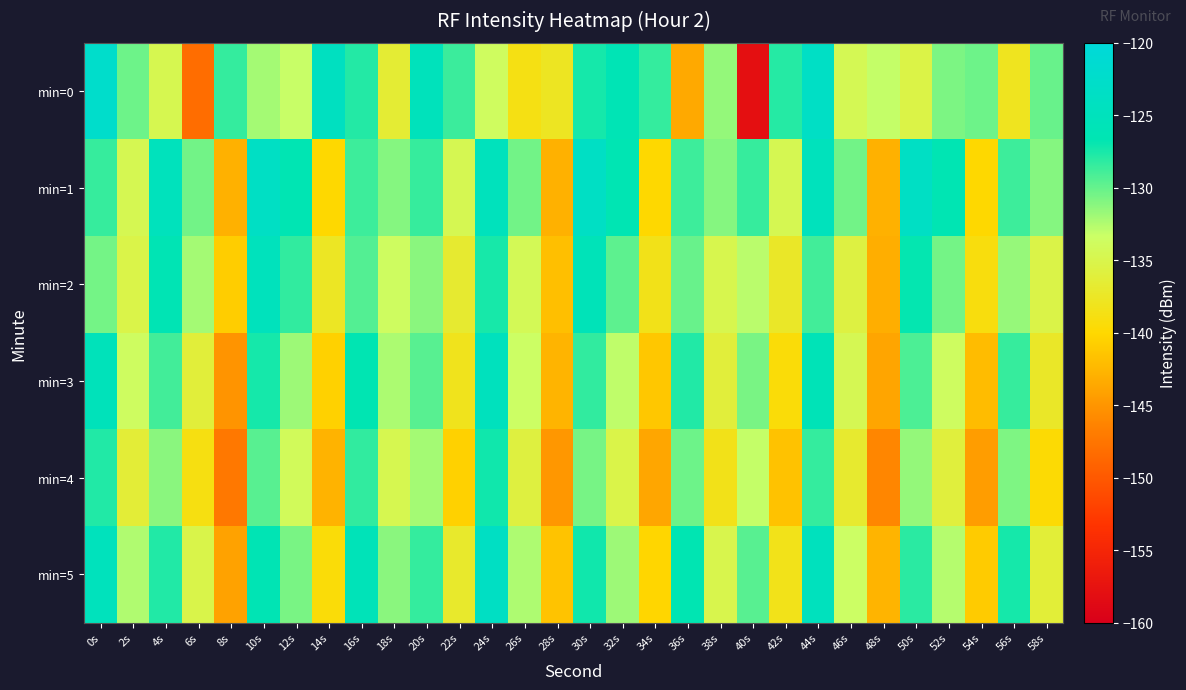

Rank the series by their maximum value, from highest to lowest.

min=0, min=1, min=5, min=3, min=2, min=4